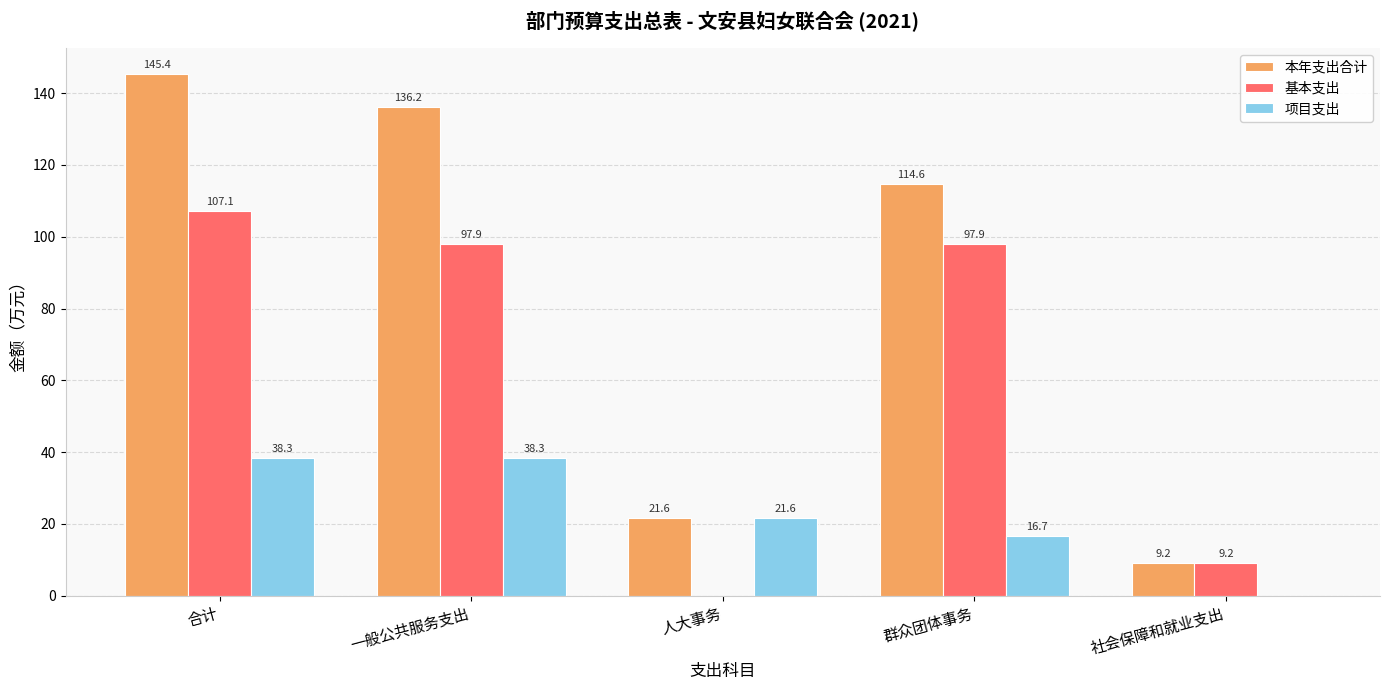

Reading left to right, extract all data points from this chart.

本年支出合计: 合计=145.4	一般公共服务支出=136.2	人大事务=21.6	群众团体事务=114.6	社会保障和就业支出=9.2
基本支出: 合计=107.1	一般公共服务支出=97.9	人大事务=0.0	群众团体事务=97.9	社会保障和就业支出=9.2
项目支出: 合计=38.3	一般公共服务支出=38.3	人大事务=21.6	群众团体事务=16.7	社会保障和就业支出=0.0